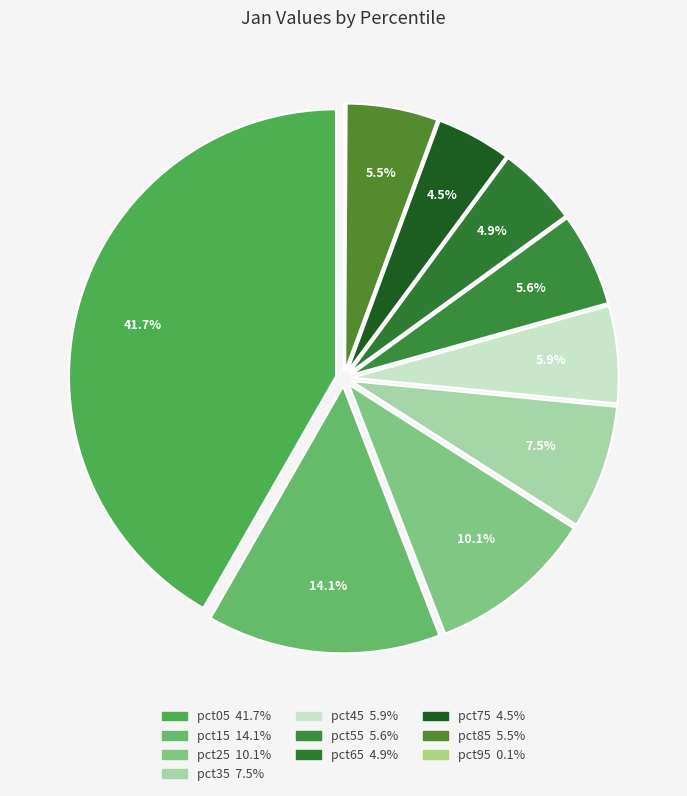

Does pct75 represent more than half of the total?

No